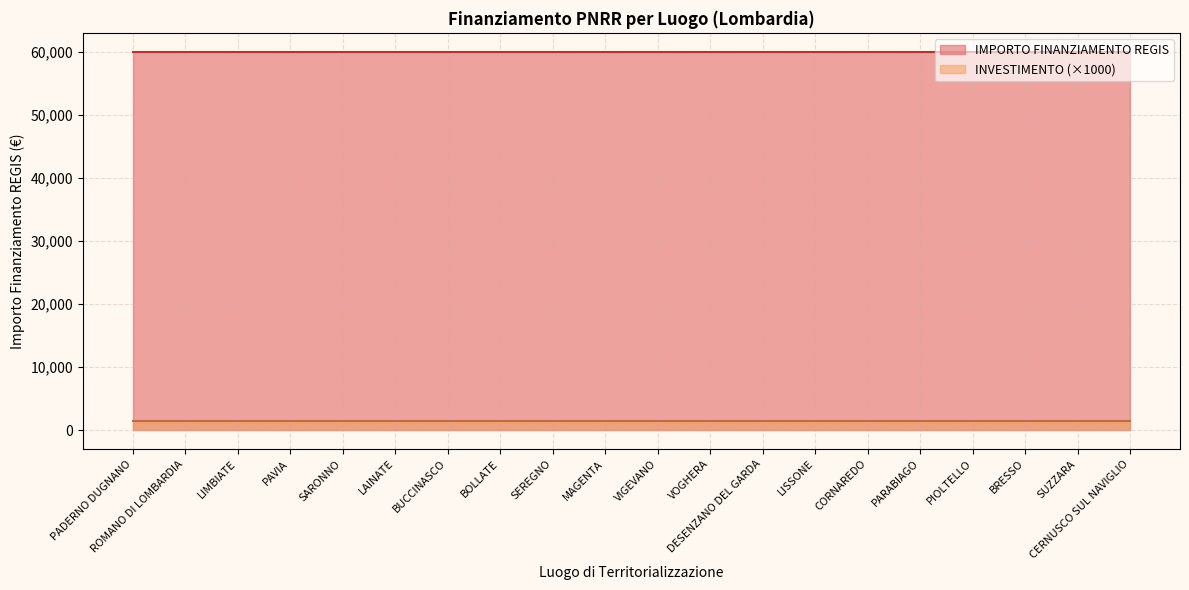

Rank the series at M1 from lowest to highest value.

INVESTIMENTO, IMPORTO FINANZIAMENTO REGIS